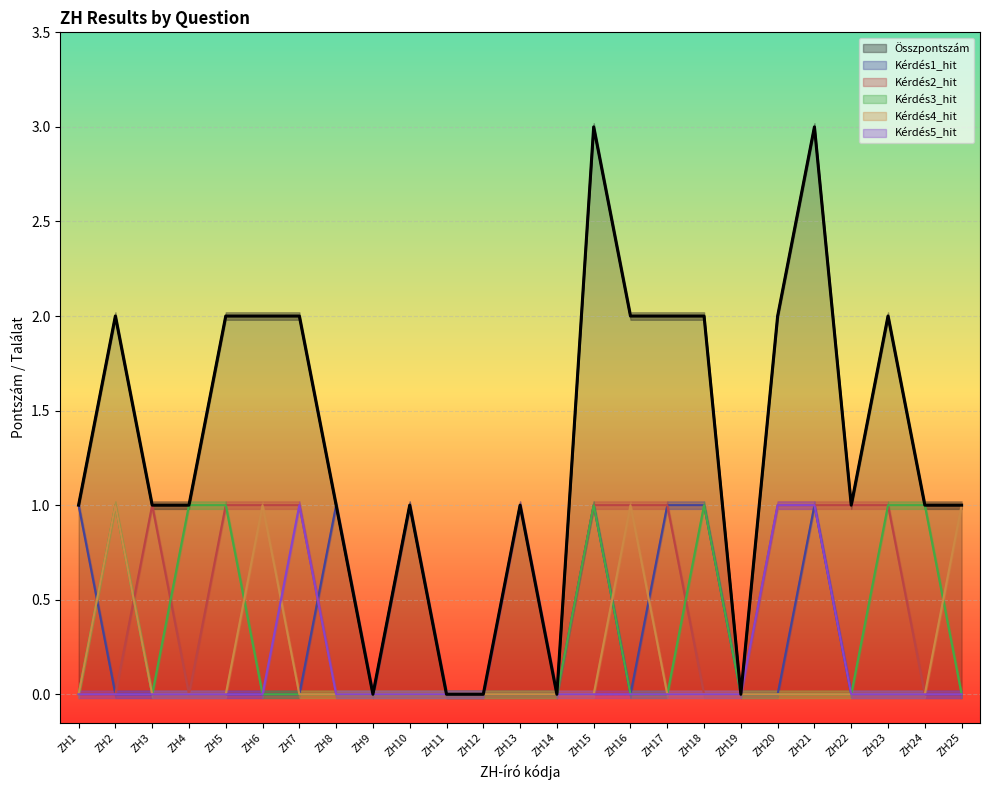

How many lines are shown in the chart?

6